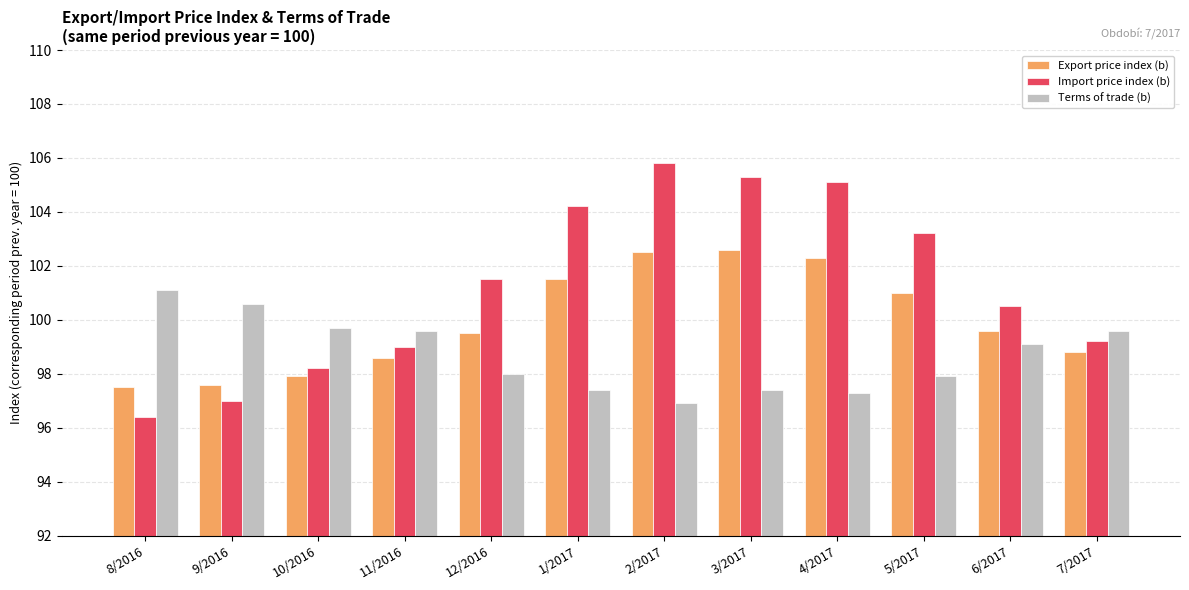

Rank the categories by Import price index (b) value from lowest to highest.

8/2016, 9/2016, 10/2016, 11/2016, 7/2017, 6/2017, 12/2016, 5/2017, 1/2017, 4/2017, 3/2017, 2/2017